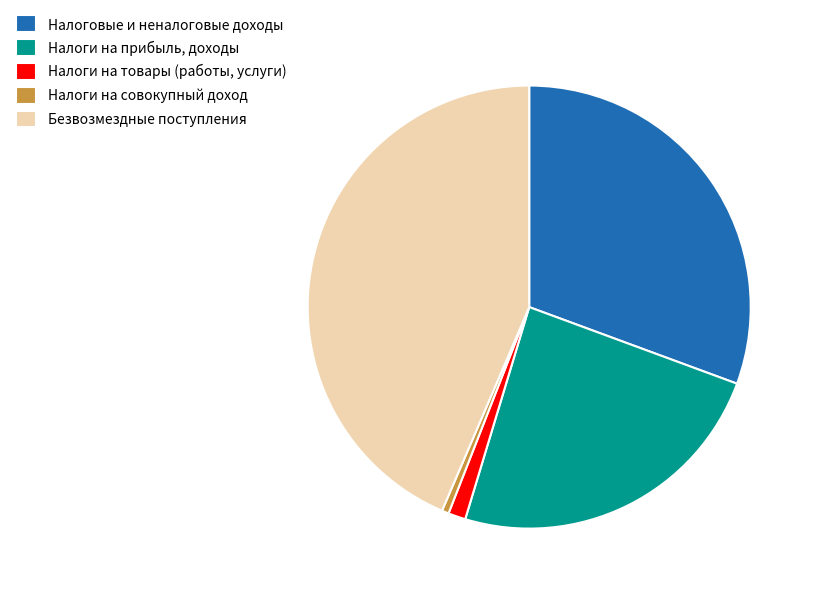

What is the largest slice in the pie chart?

Безвозмездные поступления